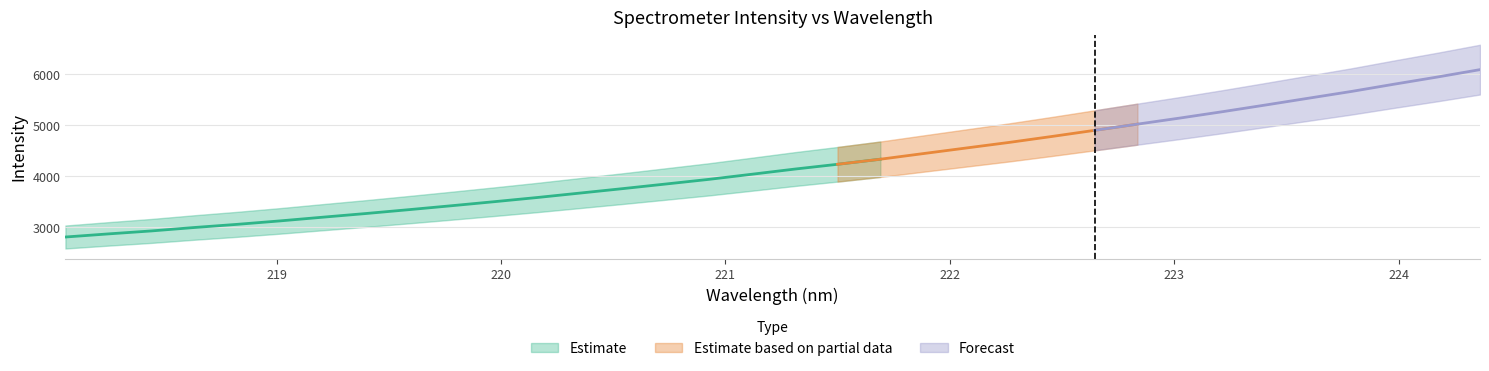

How many lines are shown in the chart?

3